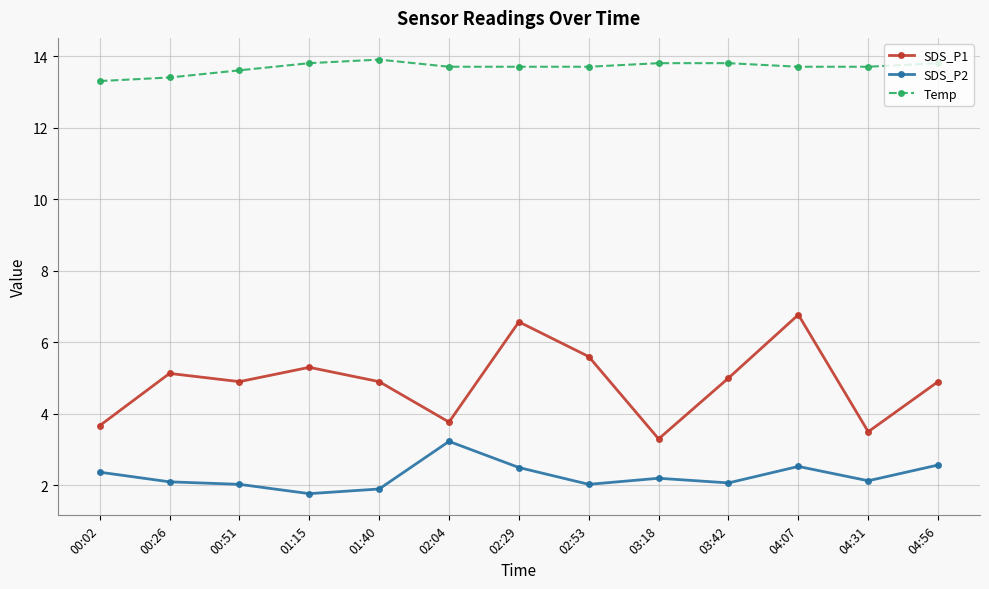

What is the approximate value of SDS_P1 at 04:56?

4.9